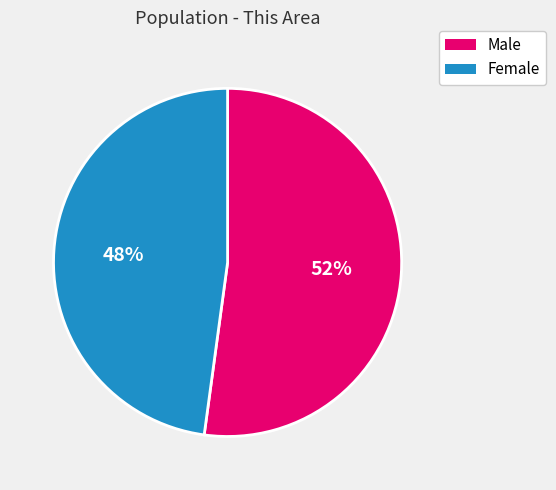

Is Female the majority of the pie?

No